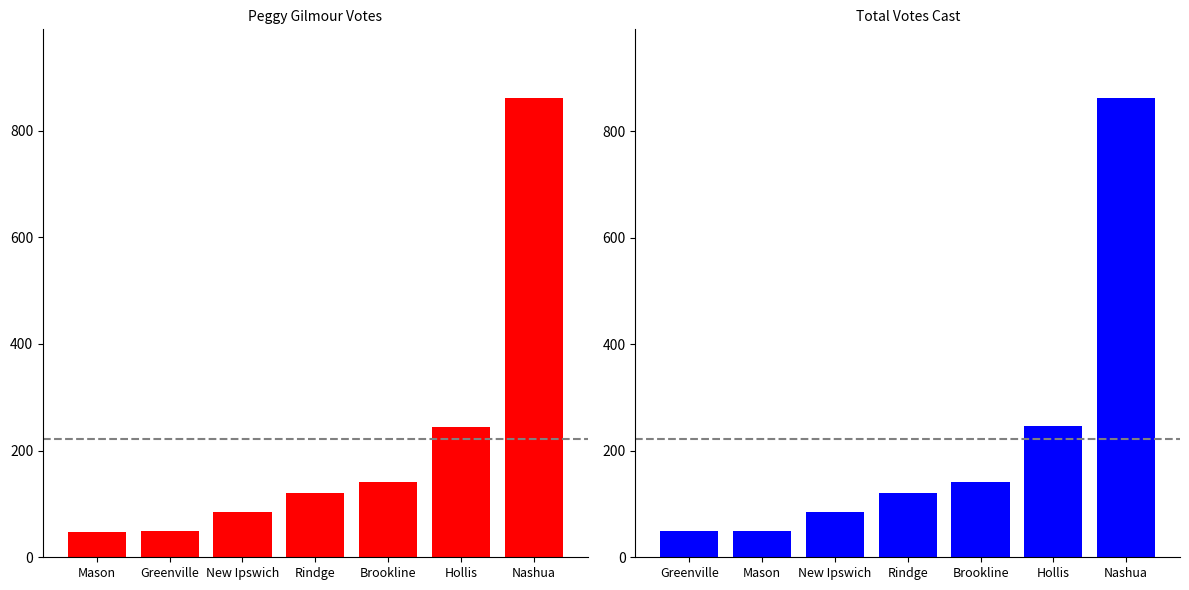

At how many categories does at least one series exceed 522?

1